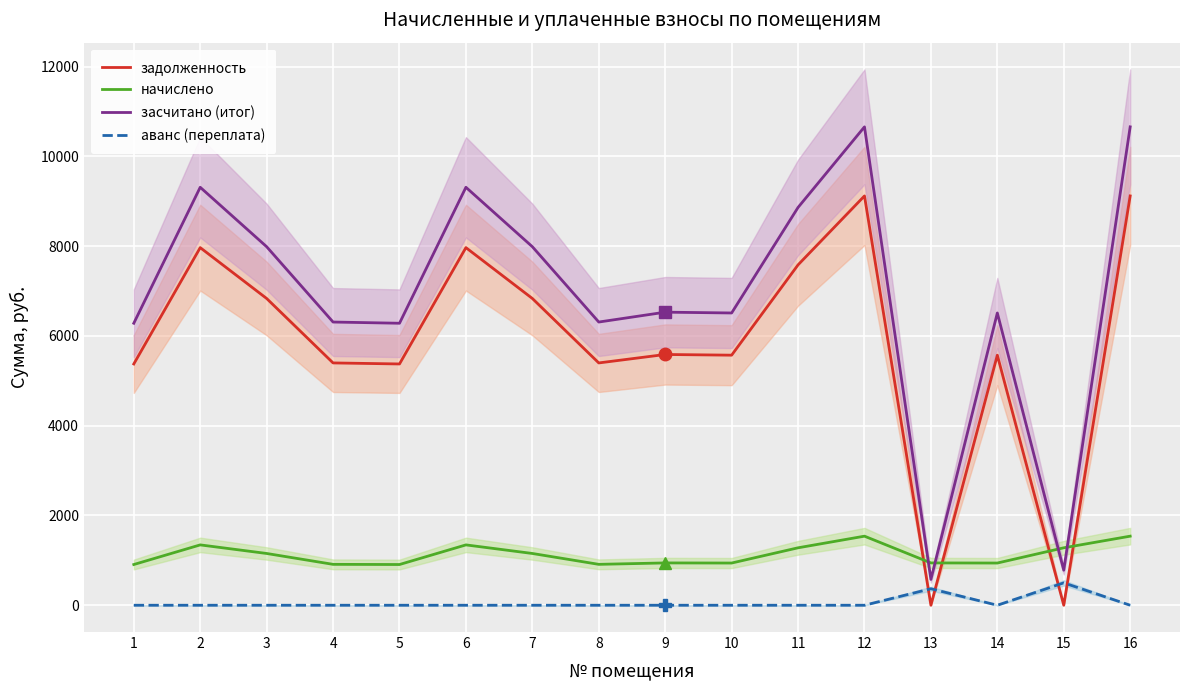

Is it true that задолженность equals 5376.0 at 1?

True